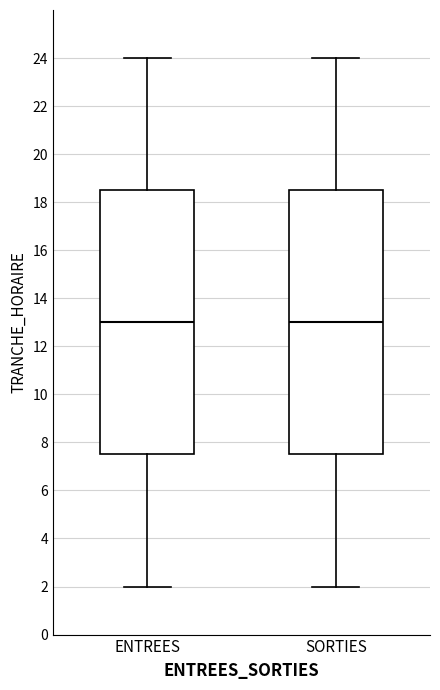

Reading left to right, transcribe this box plot: for each box, give where its median line is, the range the box spans, and where its two whiskers end, as read against the y-axis. The values are not printed on the chart, so give them approximately, as read against the axis.

ENTREES: median 13.0, box 7.6 to 18.6, whiskers 2.0 to 24.0
SORTIES: median 13.0, box 7.6 to 18.6, whiskers 2.0 to 24.0